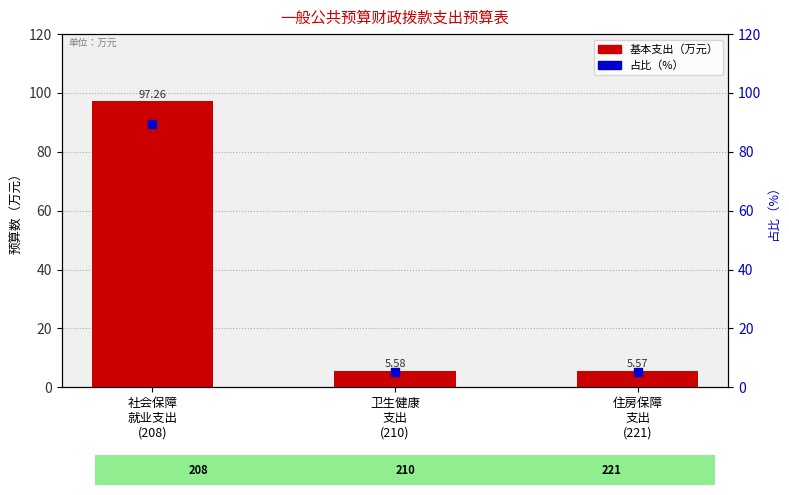

Which series reaches the maximum Y coordinate?

基本支出（万元）